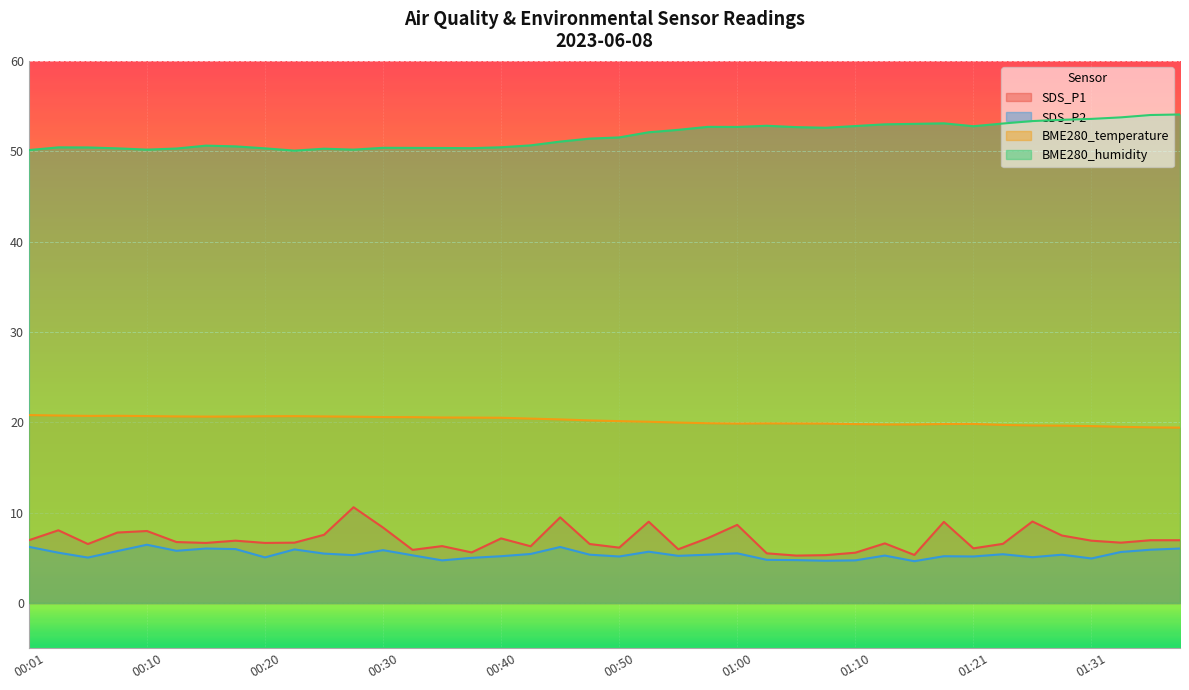

At which category does BME280_temperature reach its first local peak?

00:08